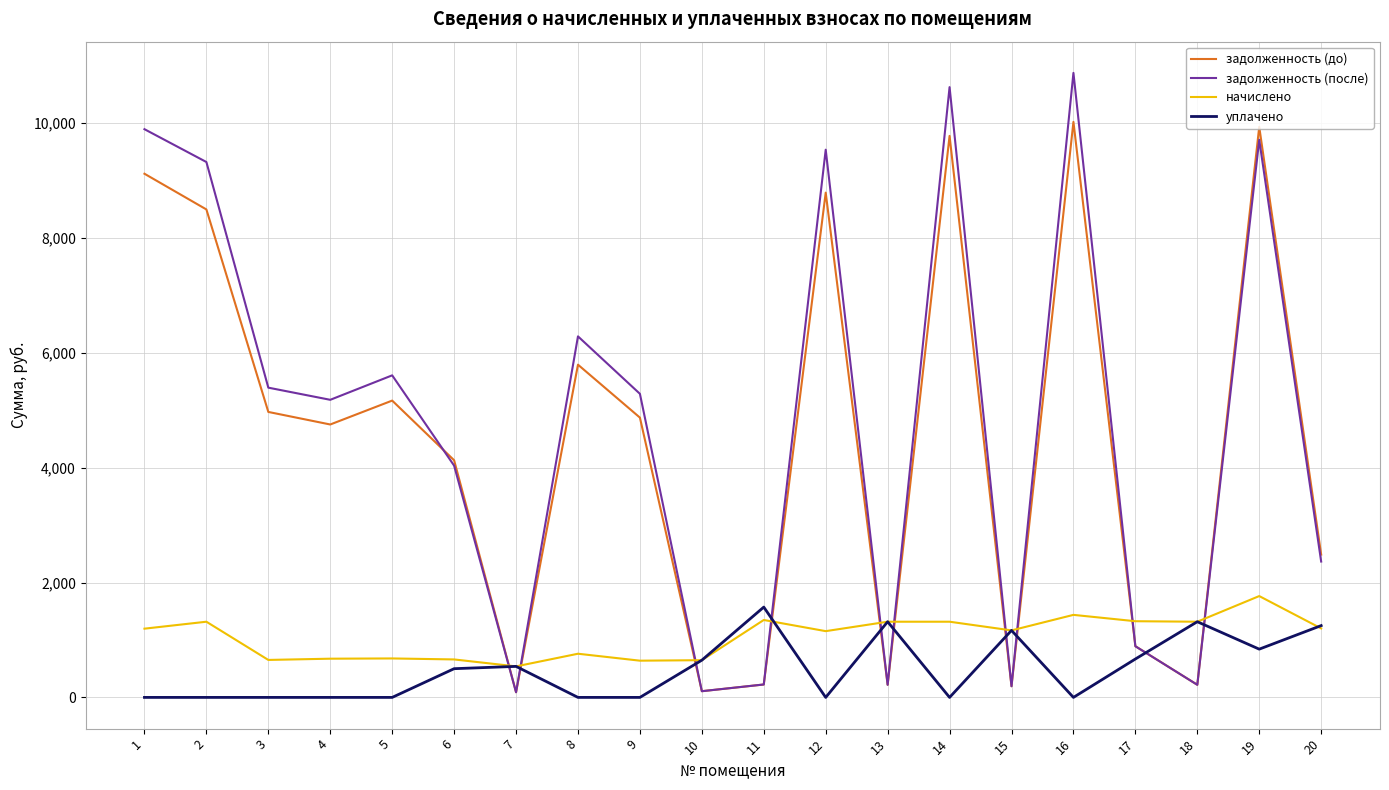

After their last crossing, which series has the higher values: задолженность (после) or уплачено?

задолженность (после)